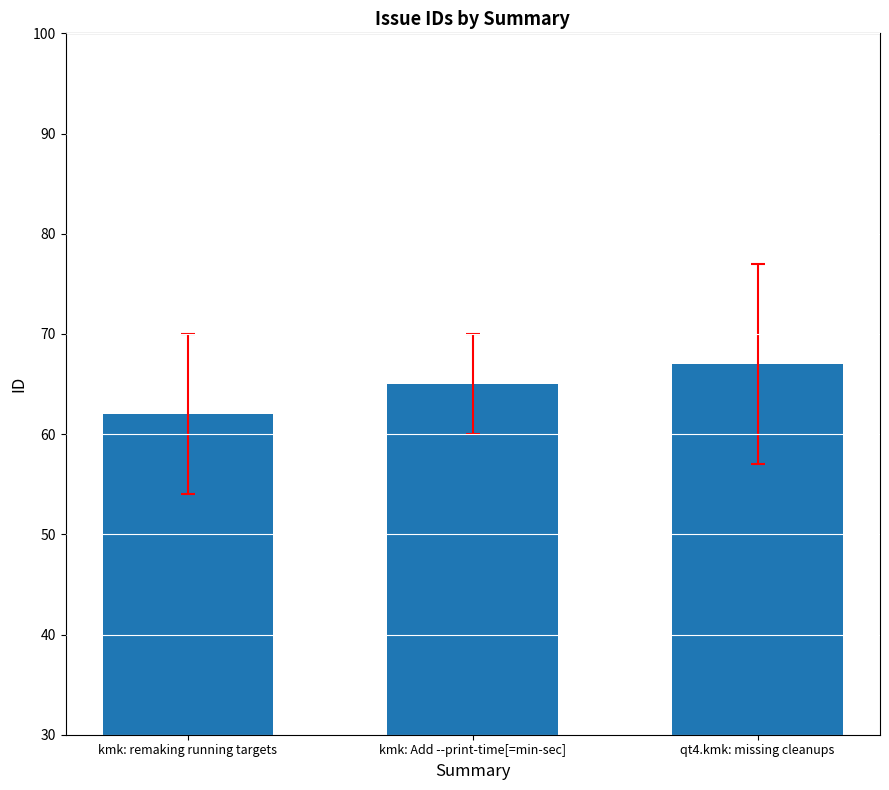

Which category has the highest value across all series?

qt4.kmk: missing cleanups